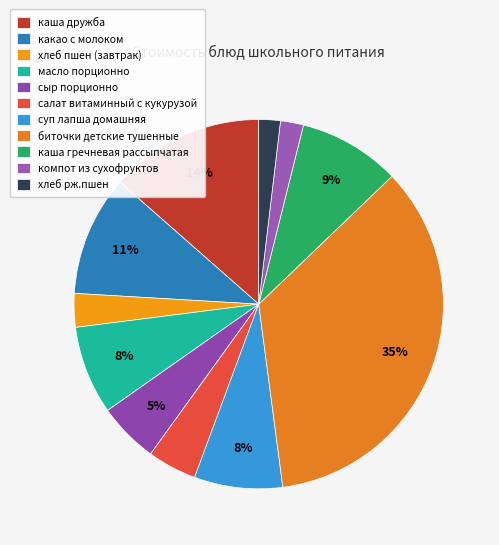

What is the smallest slice in the pie chart?

хлеб рж.пшен